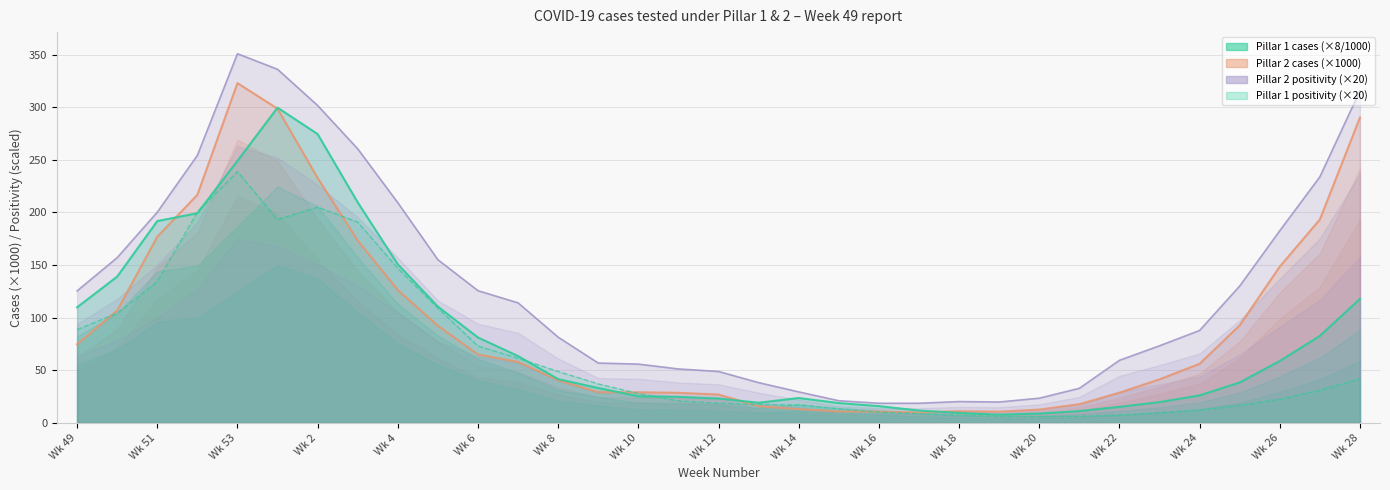

What is the sum of the Pillar 1 positivity values at 25 and 3?

207.4